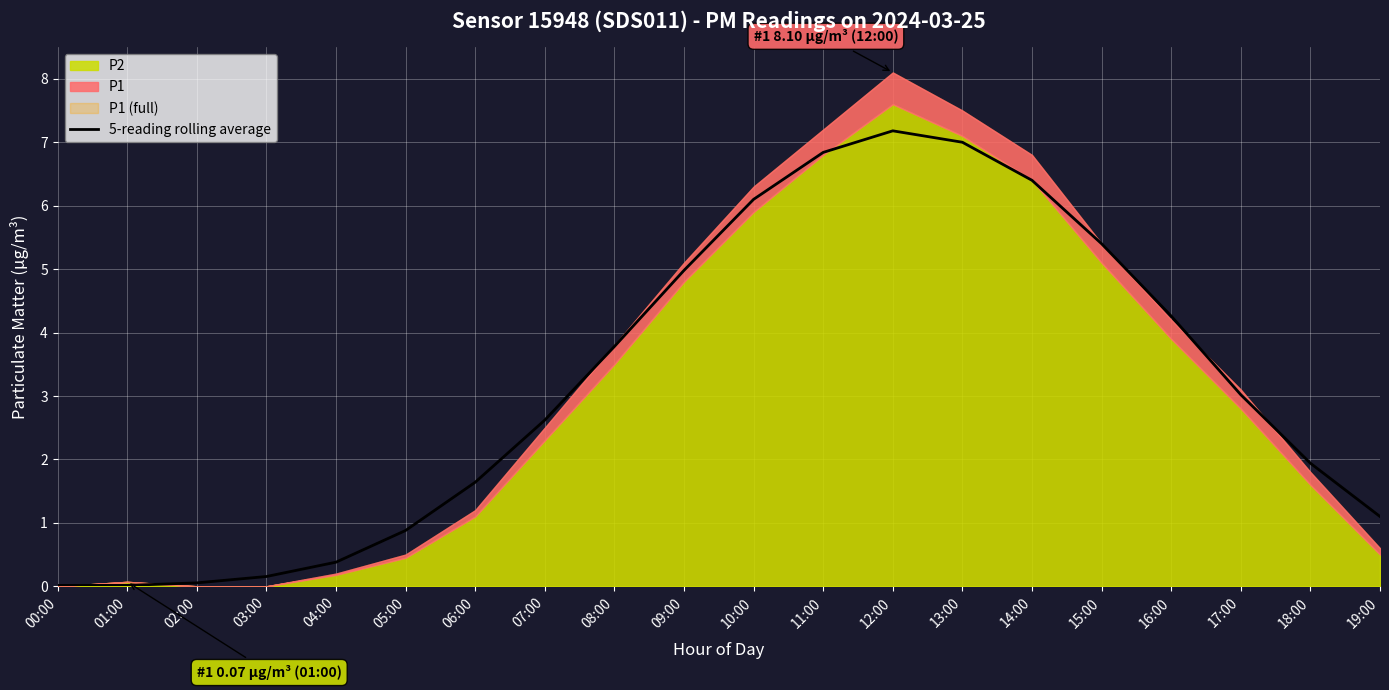

How many points are higher than both their immediate neighbors (excluding endpoints)?

1